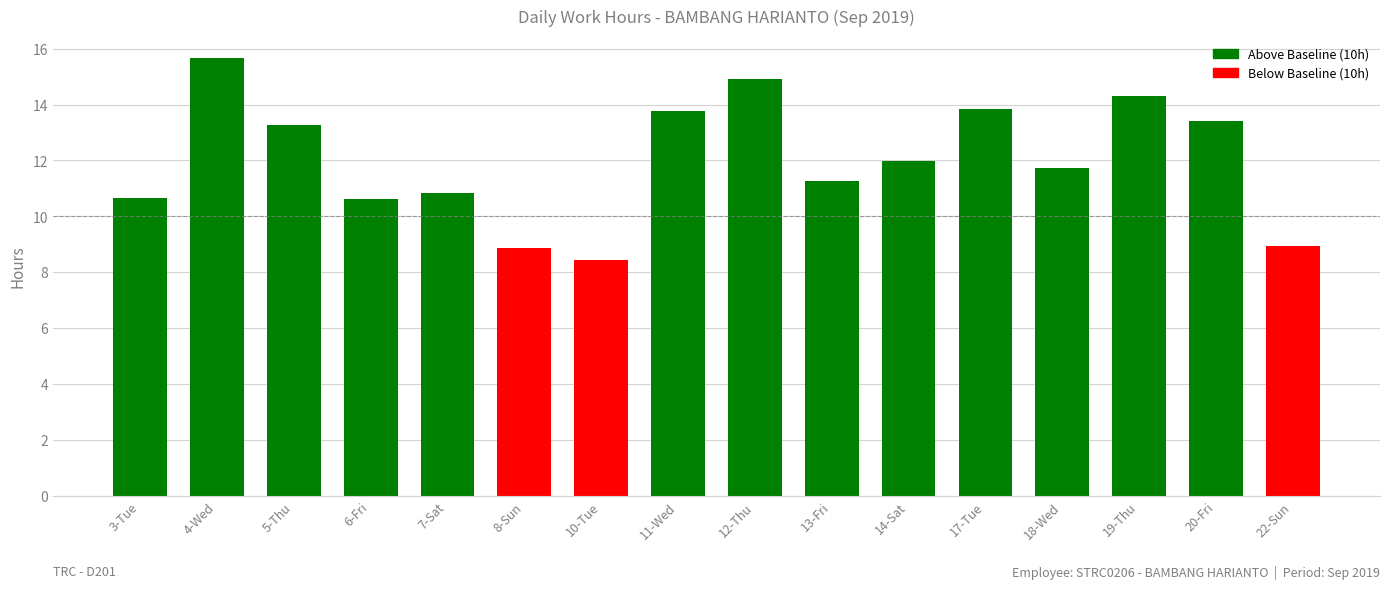

How many bars are there in total?

16